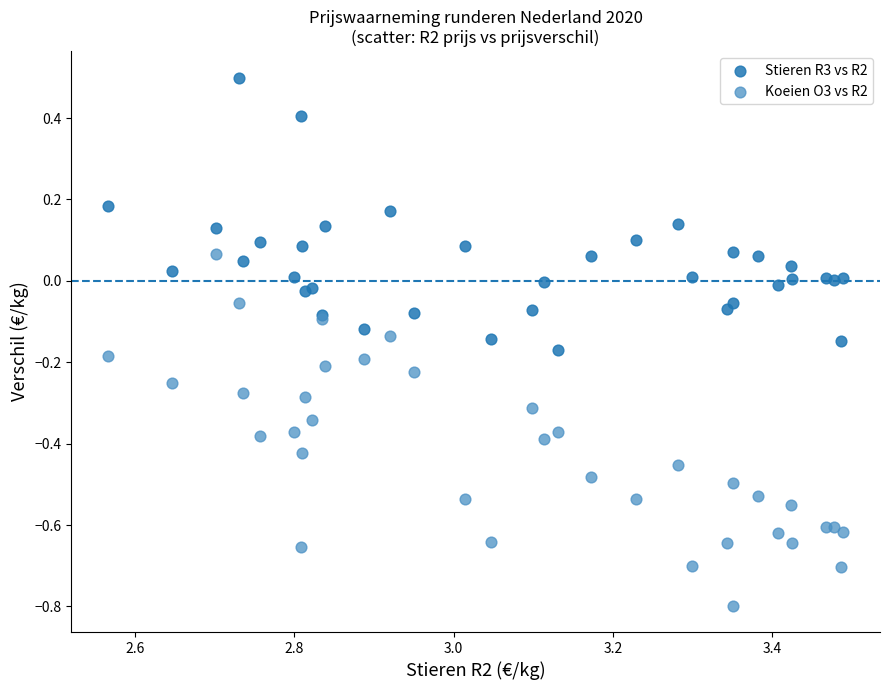

What is the X range (max minus min) for the scatter plot?

0.9